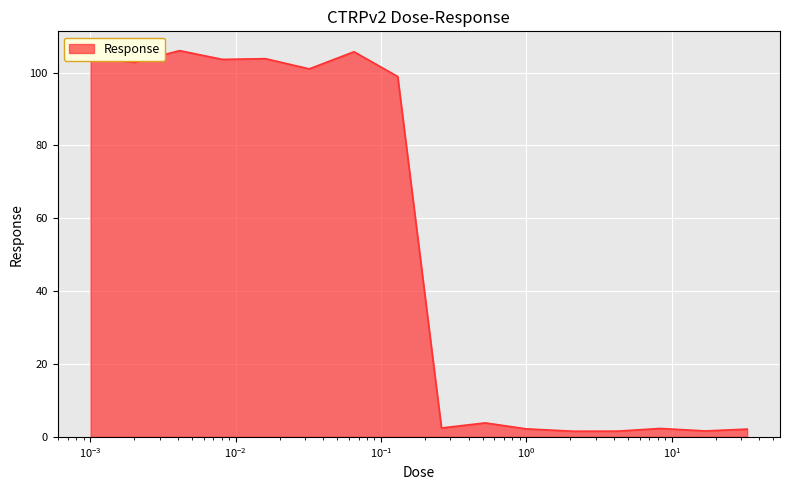

What is the maximum value shown in the chart?

106.0